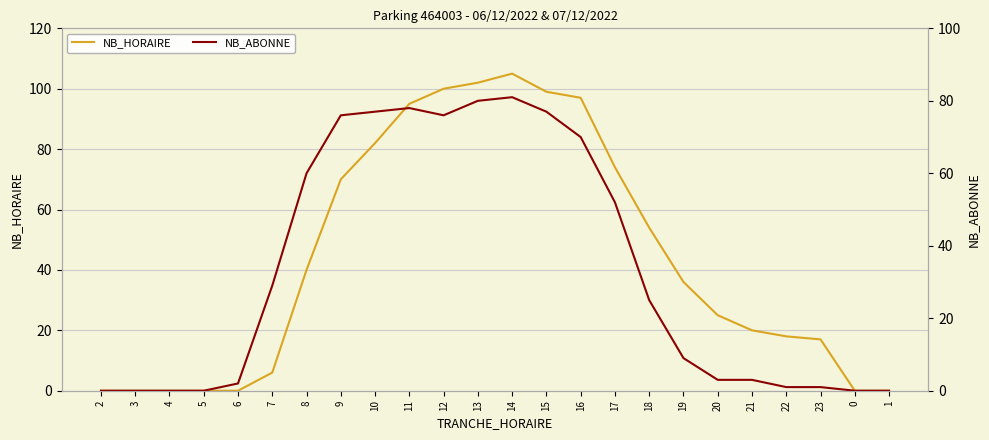

How many intersections are there between NB_HORAIRE and NB_ABONNE?

1